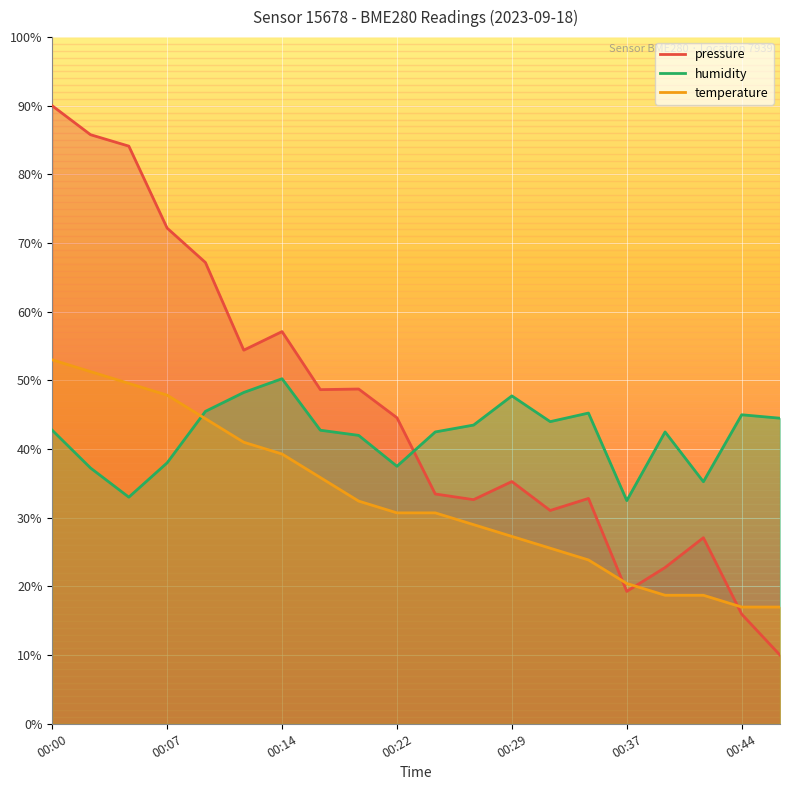

What is the average value of the humidity series?

42.0